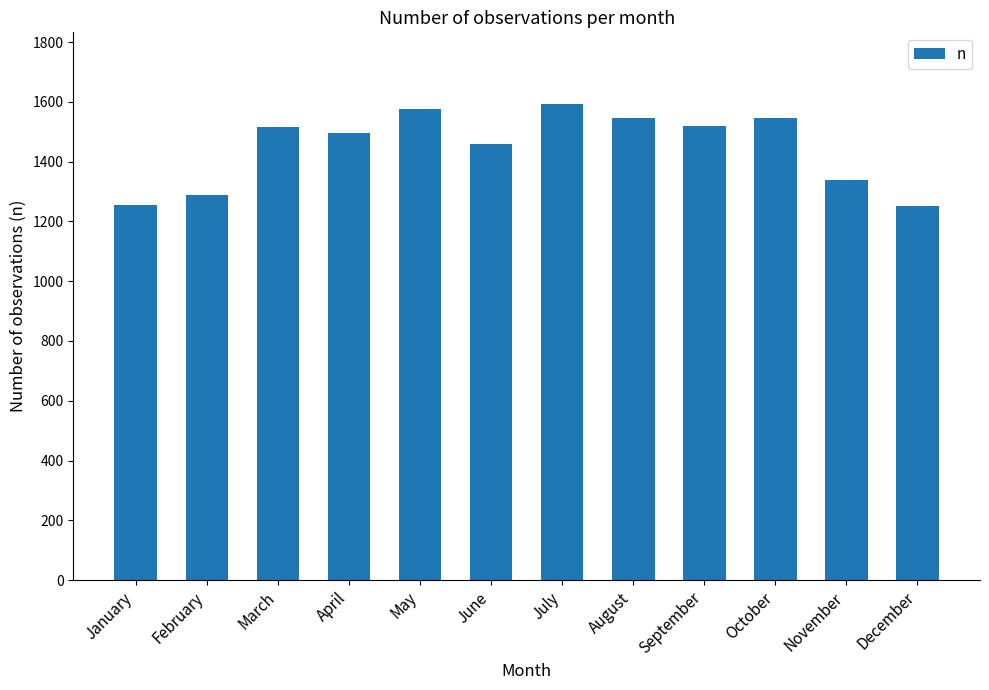

The value at September is 1520. True or false?

True